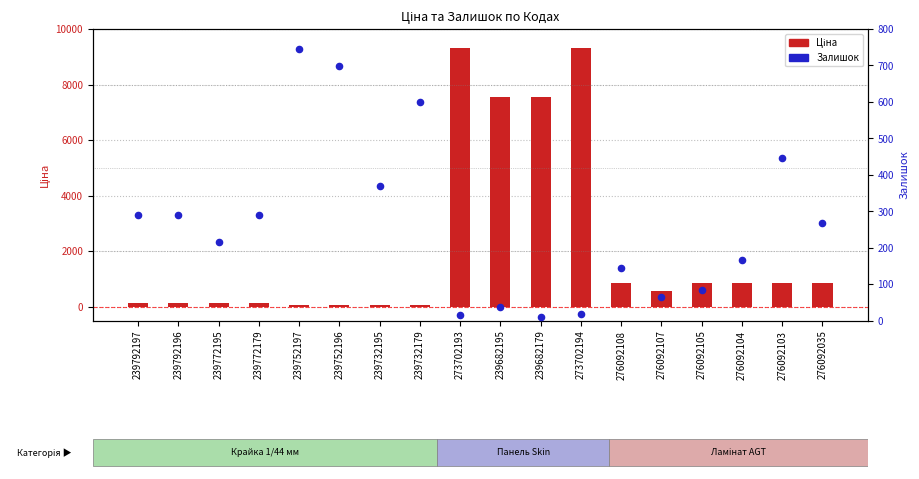

What is the total value across all series at 276092105?

925.8